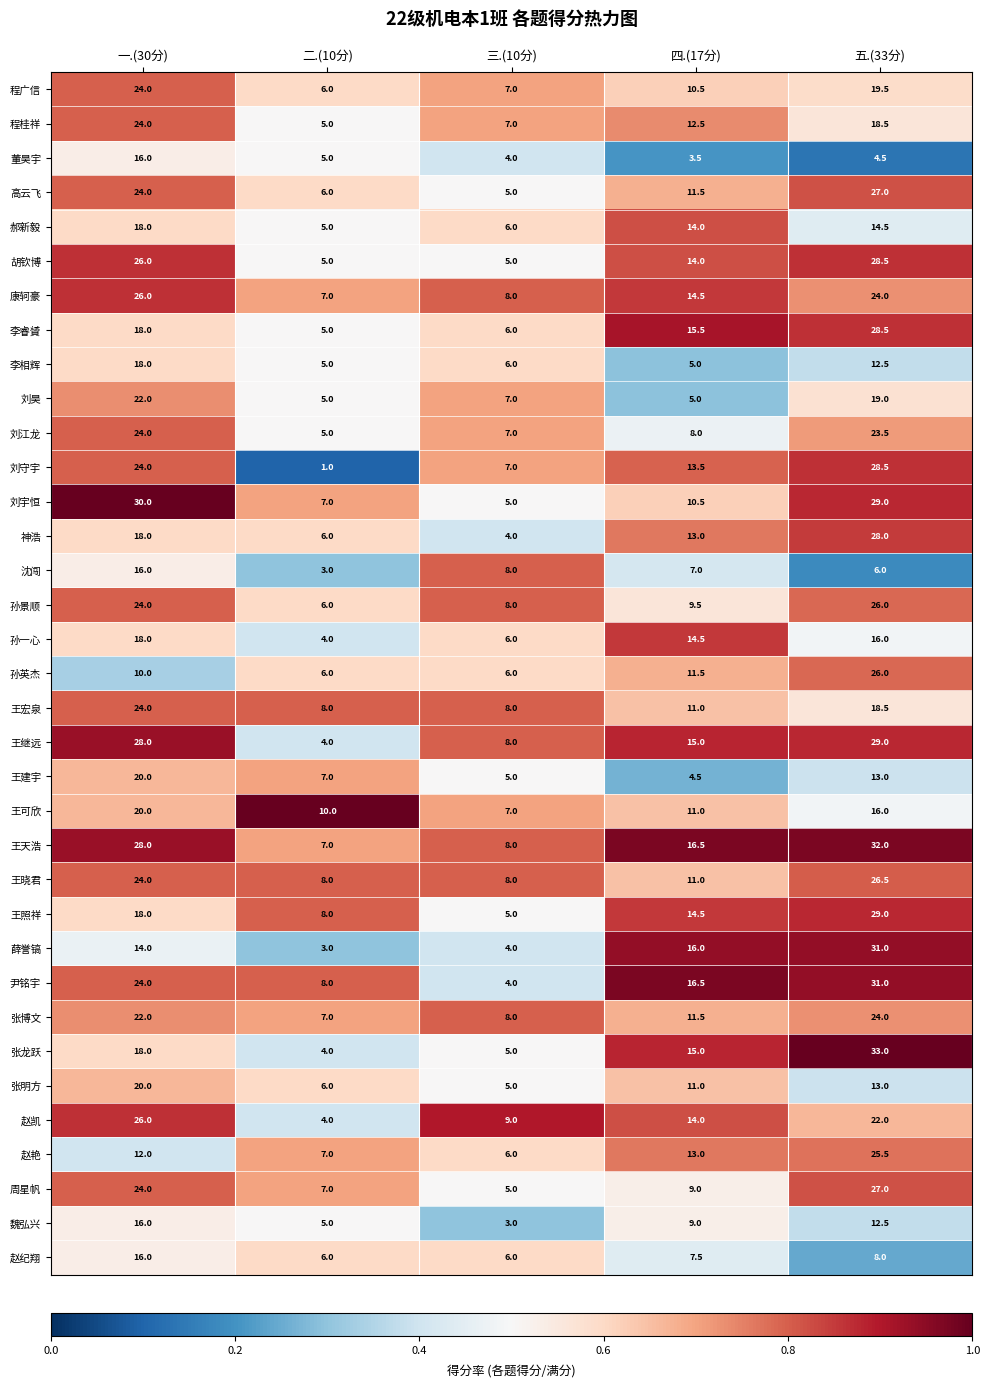

Where does the 李相辉 series first go above 6?

一.(30分)